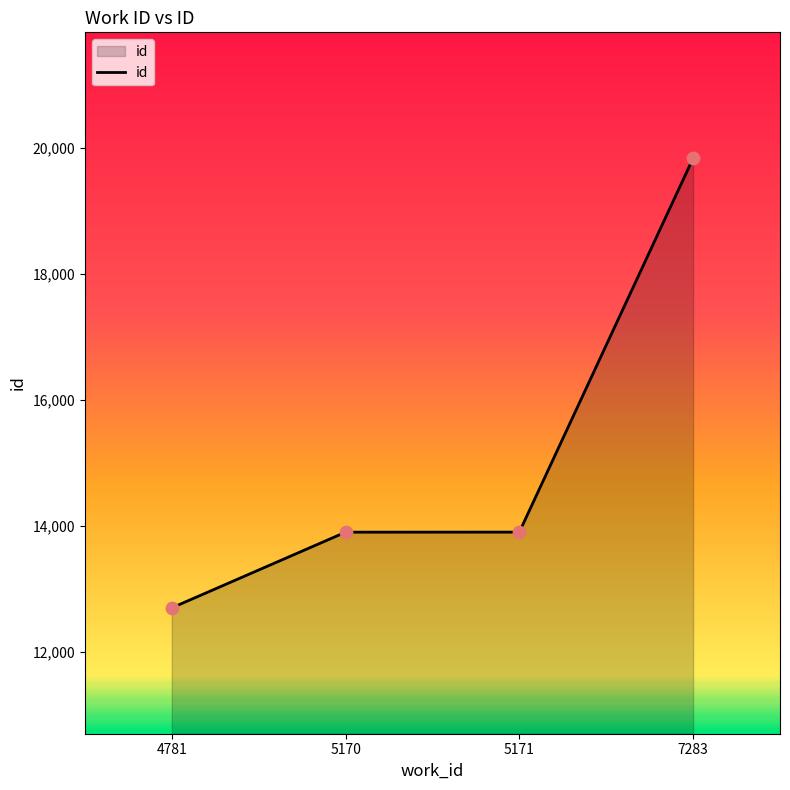

Between 4781 and 5171, which is larger?

5171